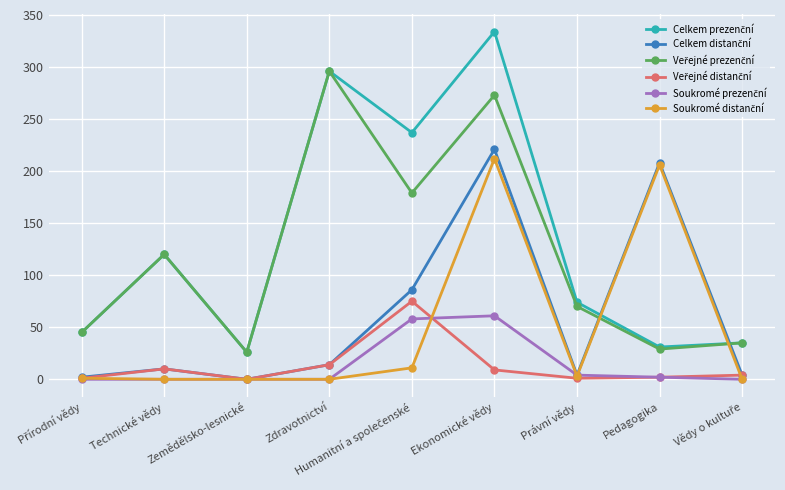

What is the label of the 7th point from the left?

Právní vědy